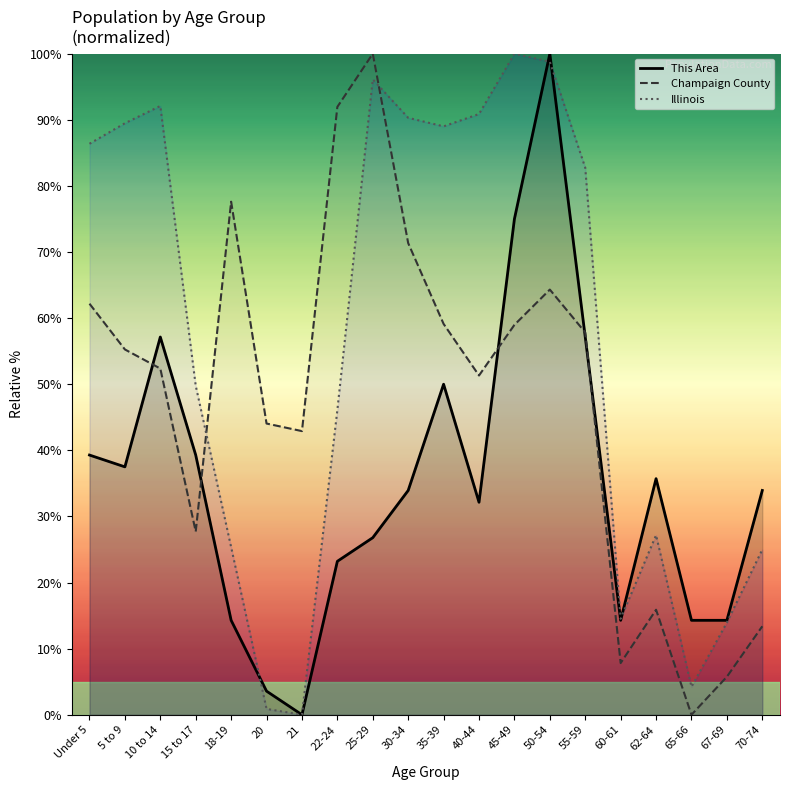

How many distinct data groups are displayed?

3